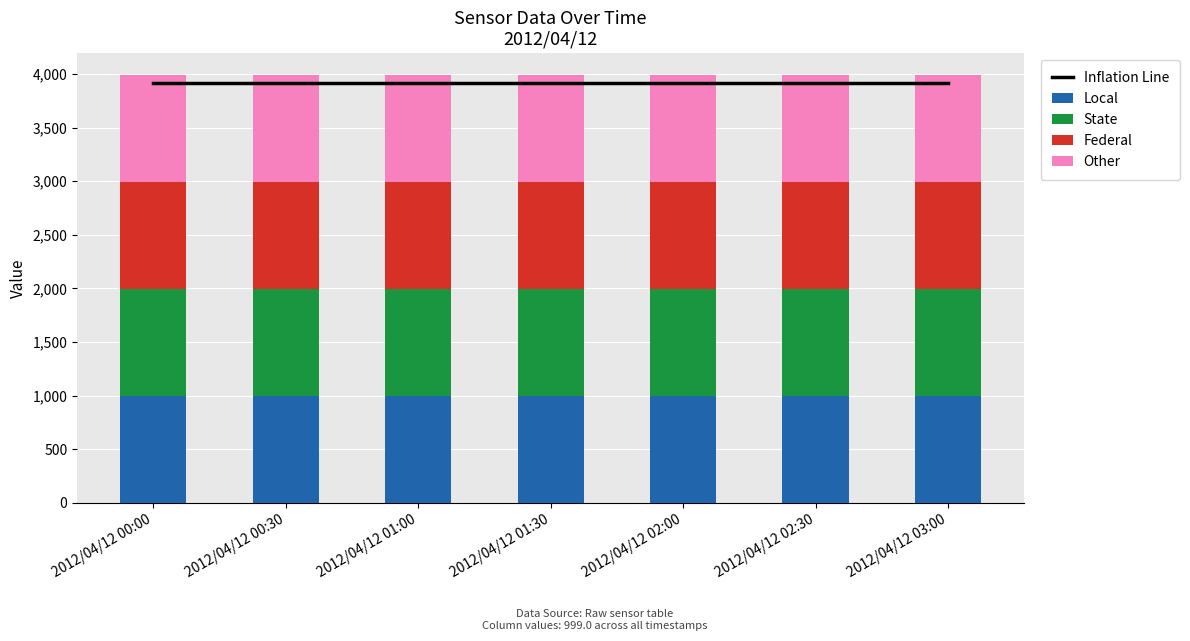

What is the value of the Local bar at the 1st from the left?

999.0